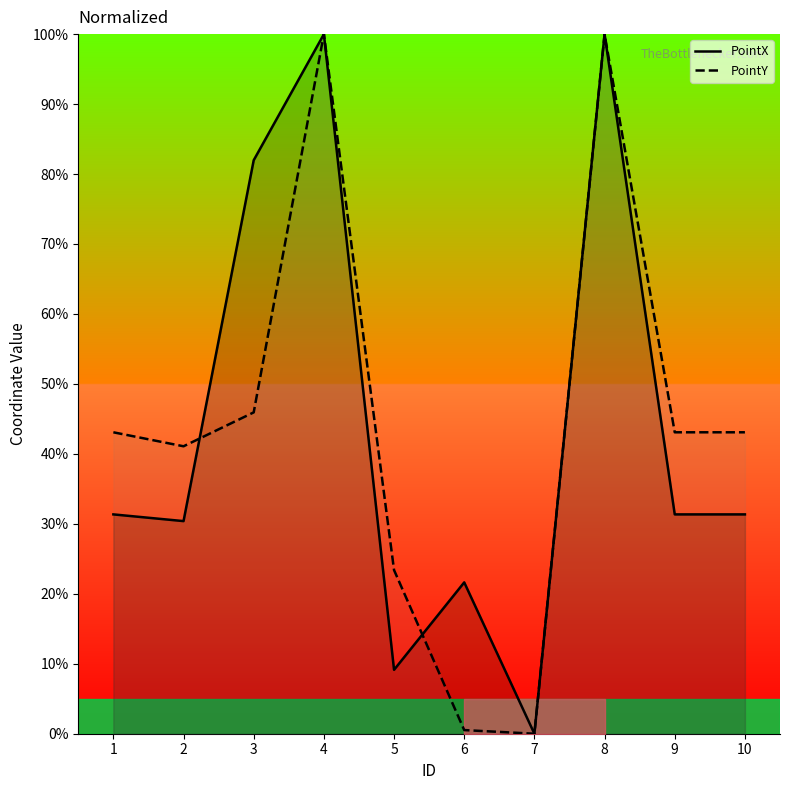

Between 6 and 1, which is larger?

1